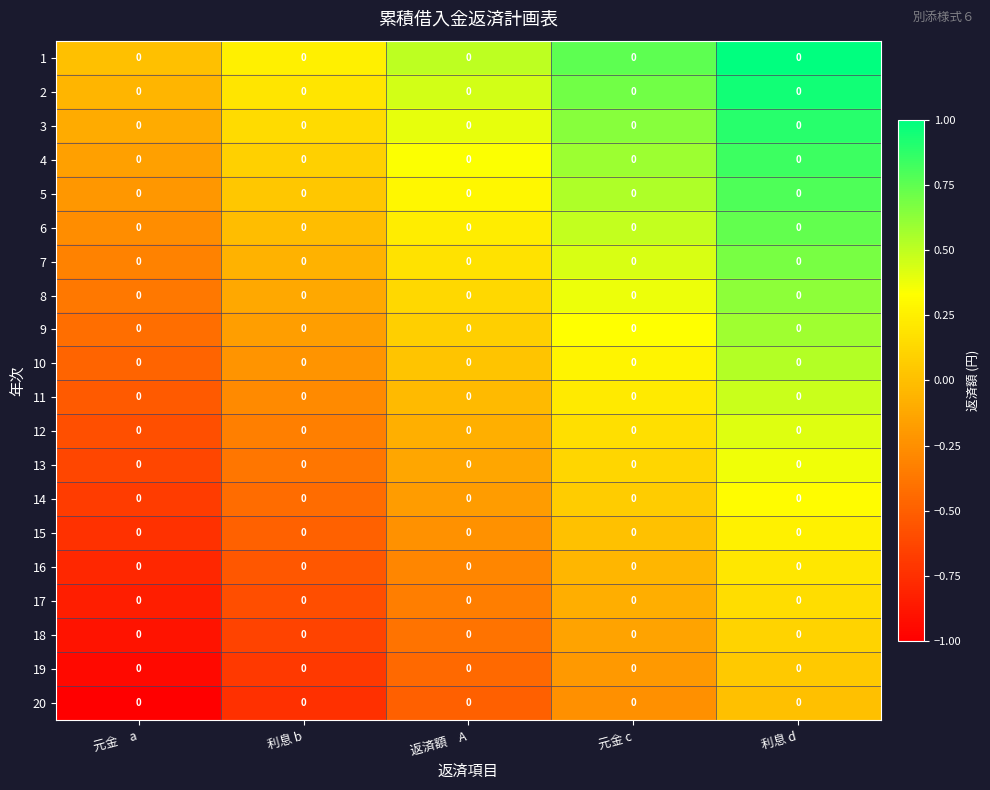

Which has a higher value, 返済額　A or 元金　a?

返済額　A